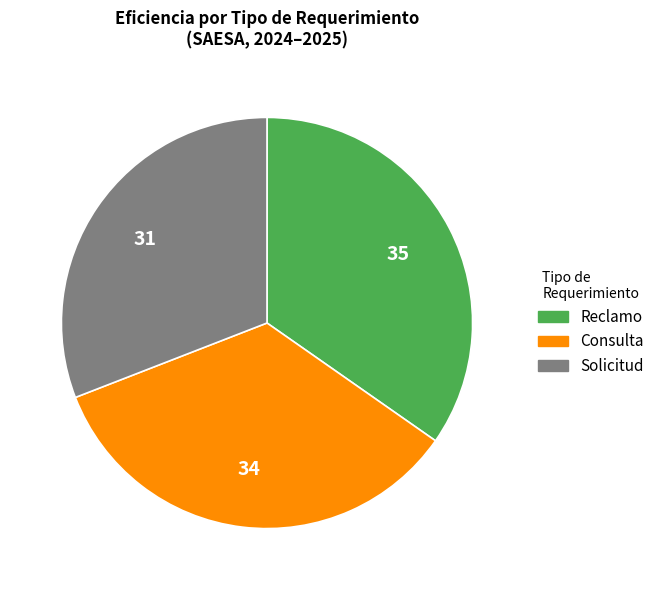

How many segments does this pie chart have?

3